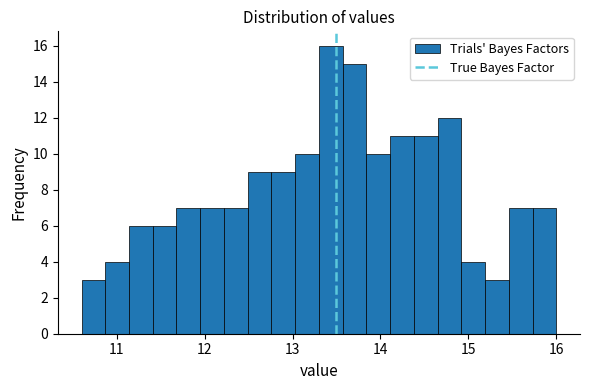

Around what value on the x-axis is the tallest bar? Give the approximate position of its centre, as read against the axis.

13.4